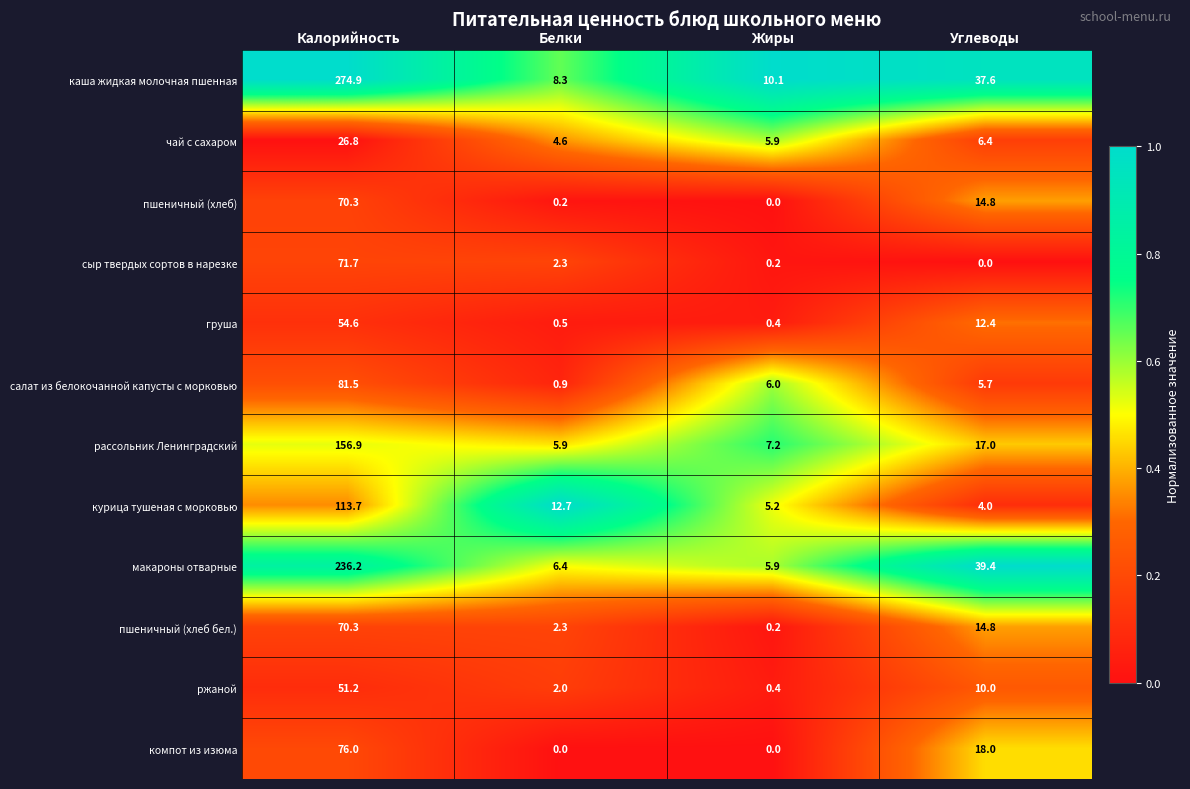

The value of чай с сахаром at Калорийность is 26.8. True or false?

True